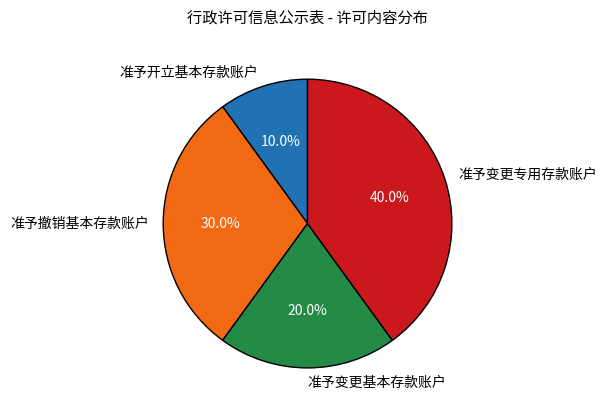

Is it true that 准予变更基本存款账户 is 20% of the pie?

True